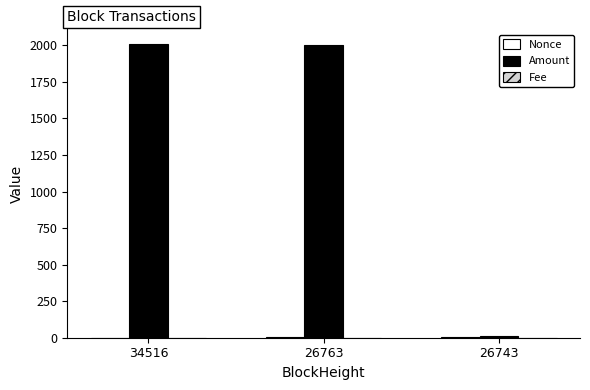

Is it true that Amount equals 2000.0 at 26763?

True